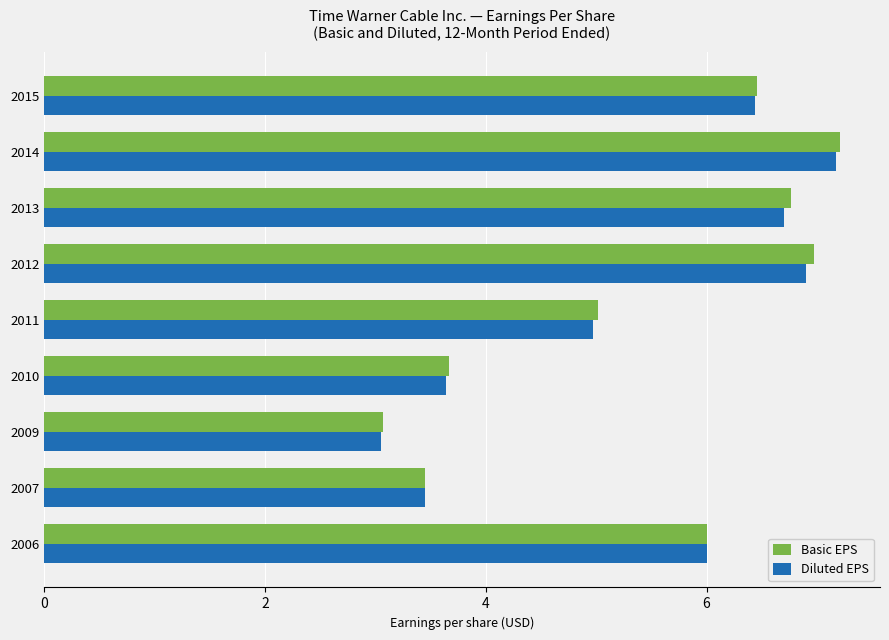

List the labels in order of Diluted EPS value, smallest first.

2009, 2007, 2010, 2011, 2006, 2015, 2013, 2012, 2014